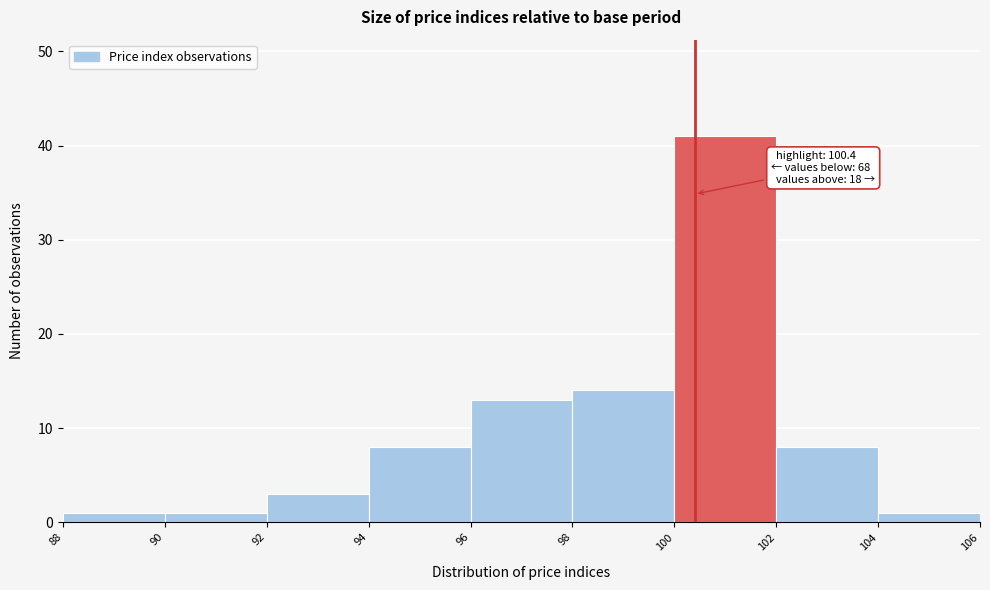

Over which range of the x-axis is the bar tallest?

100 to 102